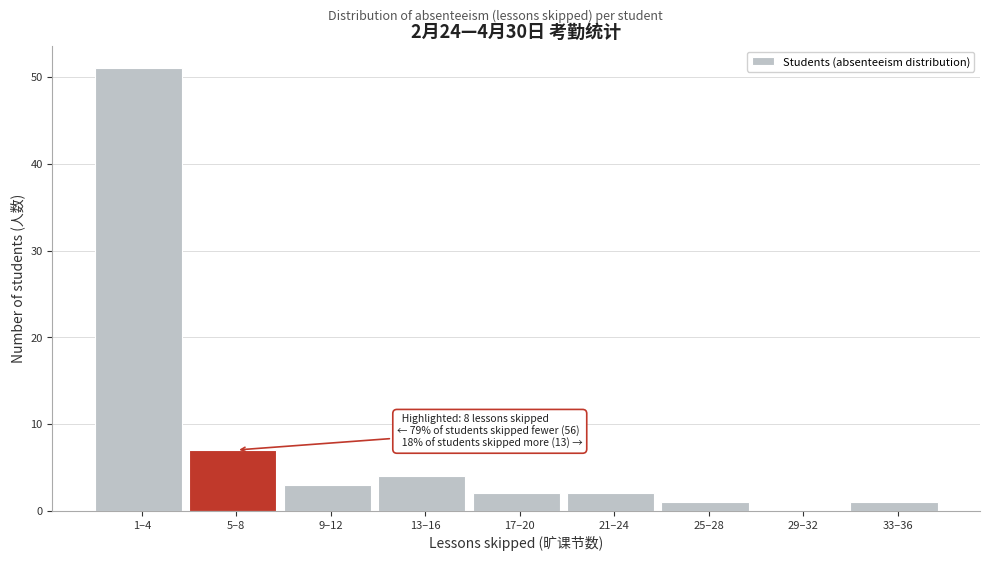

Reading left to right, transcribe all the data shown in this chart.

1–4=51	5–8=7	9–12=3	13–16=4	17–20=2	21–24=2	25–28=1	29–32=0	33–36=1